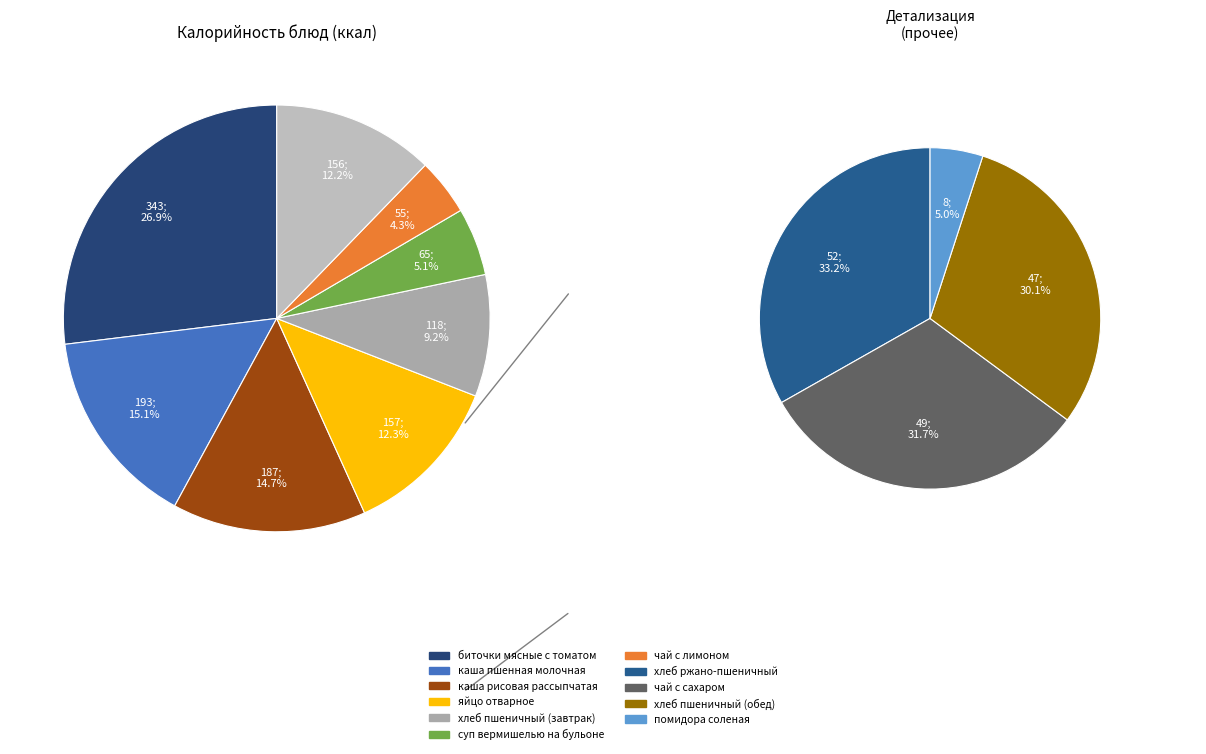

How many segments does this pie chart have?

11